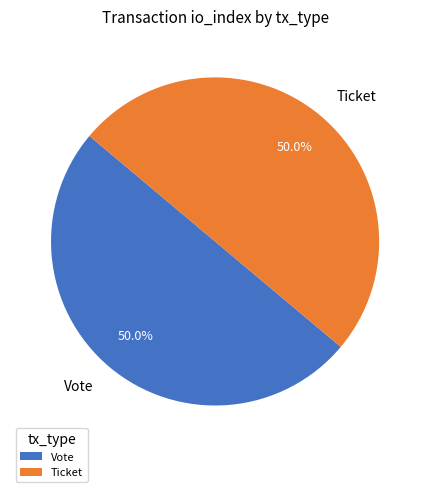

Approximately how many times larger is the value at Ticket compared to Vote?

1.0